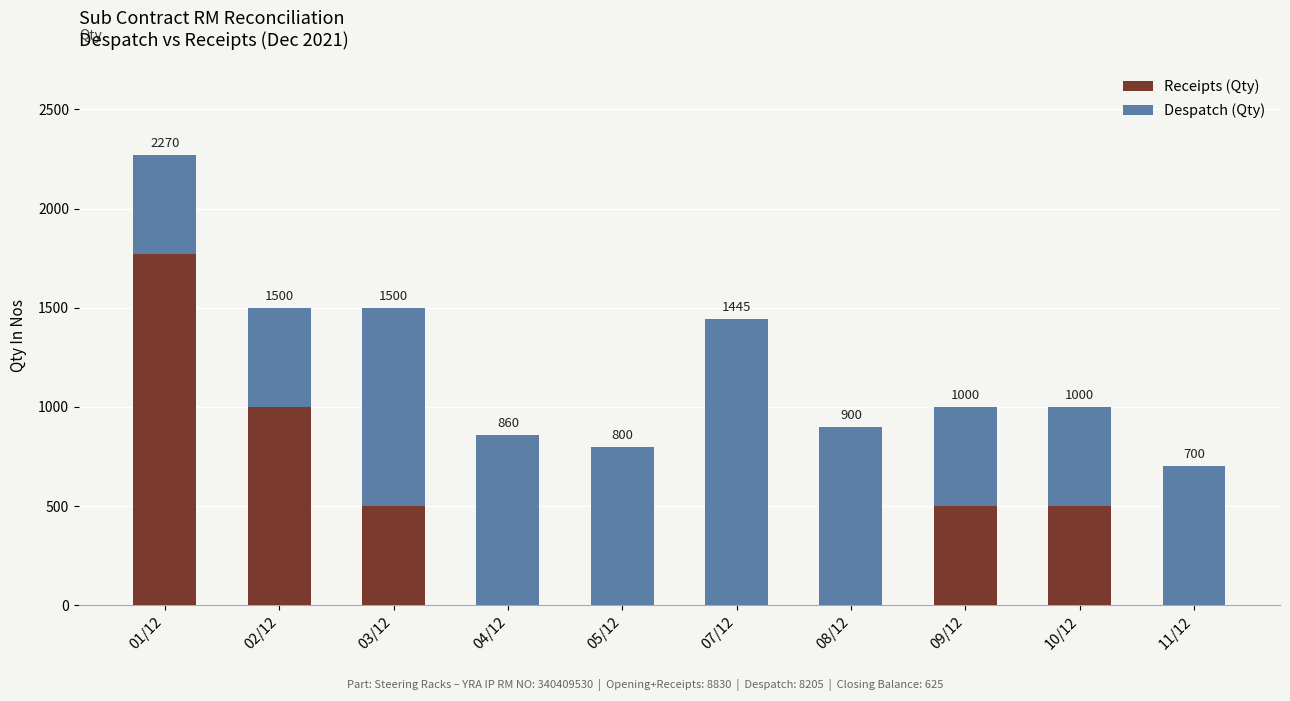

How many distinct data groups are displayed?

2